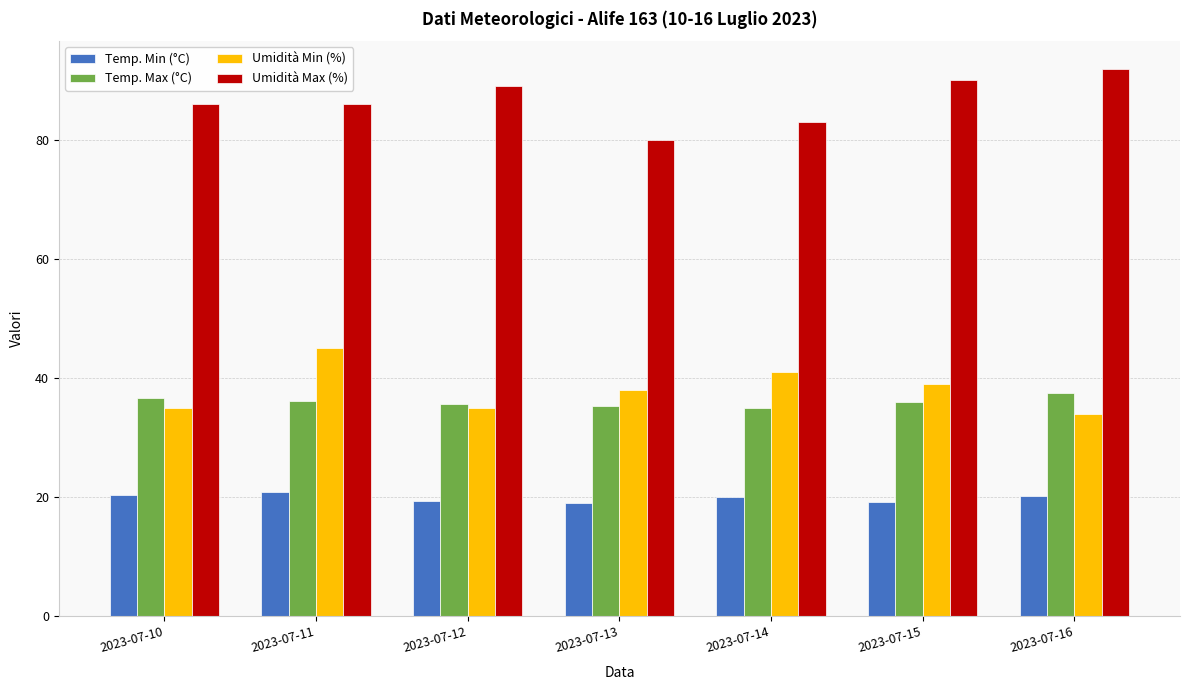

True or false: Temp. Min (°C) has a value of 31.8 at 2023-07-14.

False